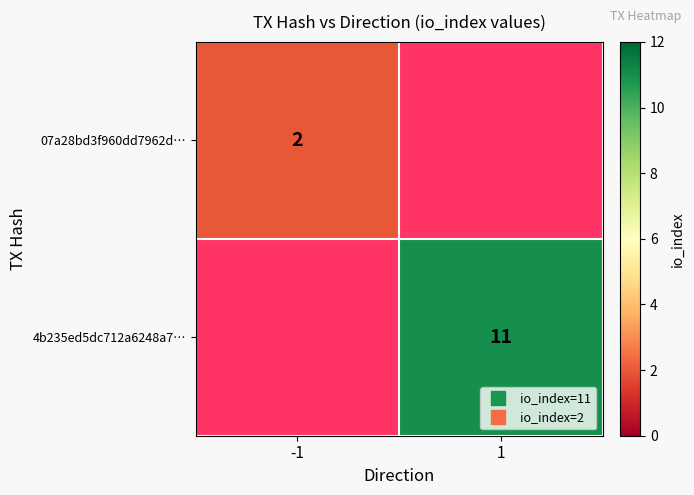

Rank the categories by 4b235ed5dc712a6248a7… value from lowest to highest.

-1, 1